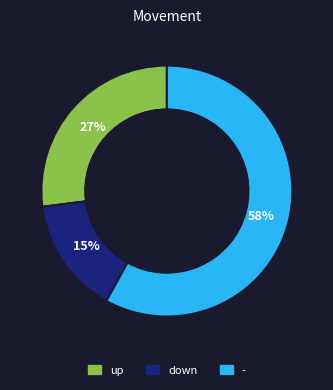

To the nearest percent, what is the average slice percentage?

33%